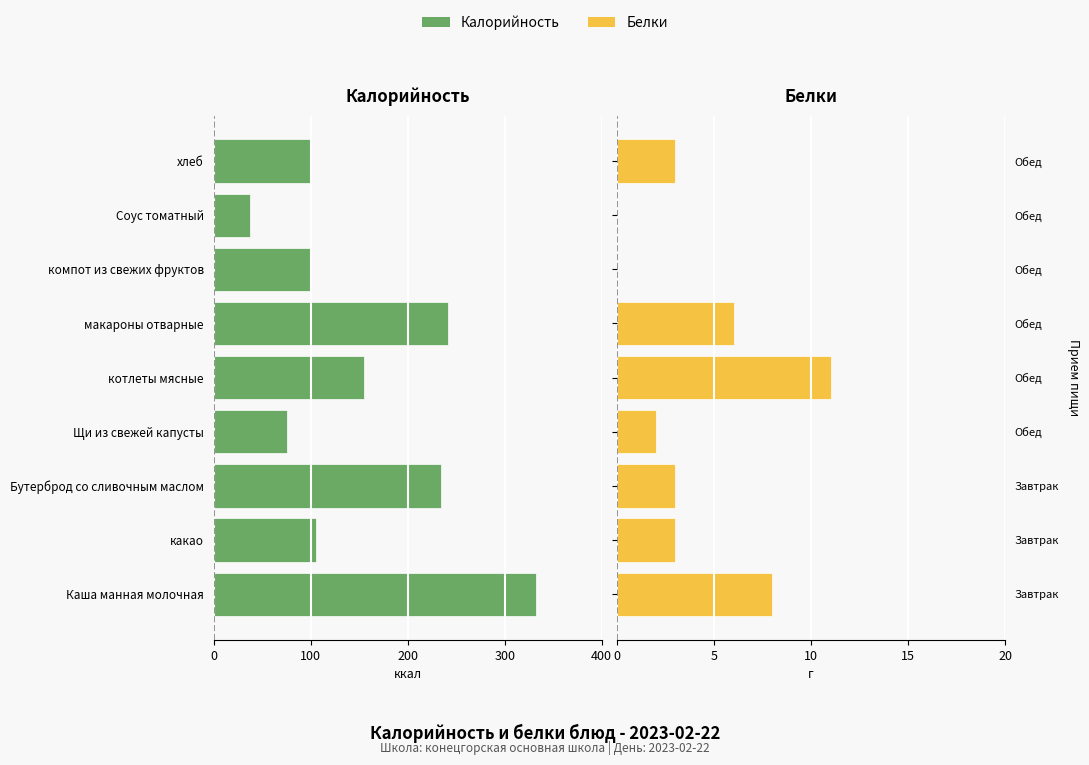

At how many categories does at least one series exceed -278?

9